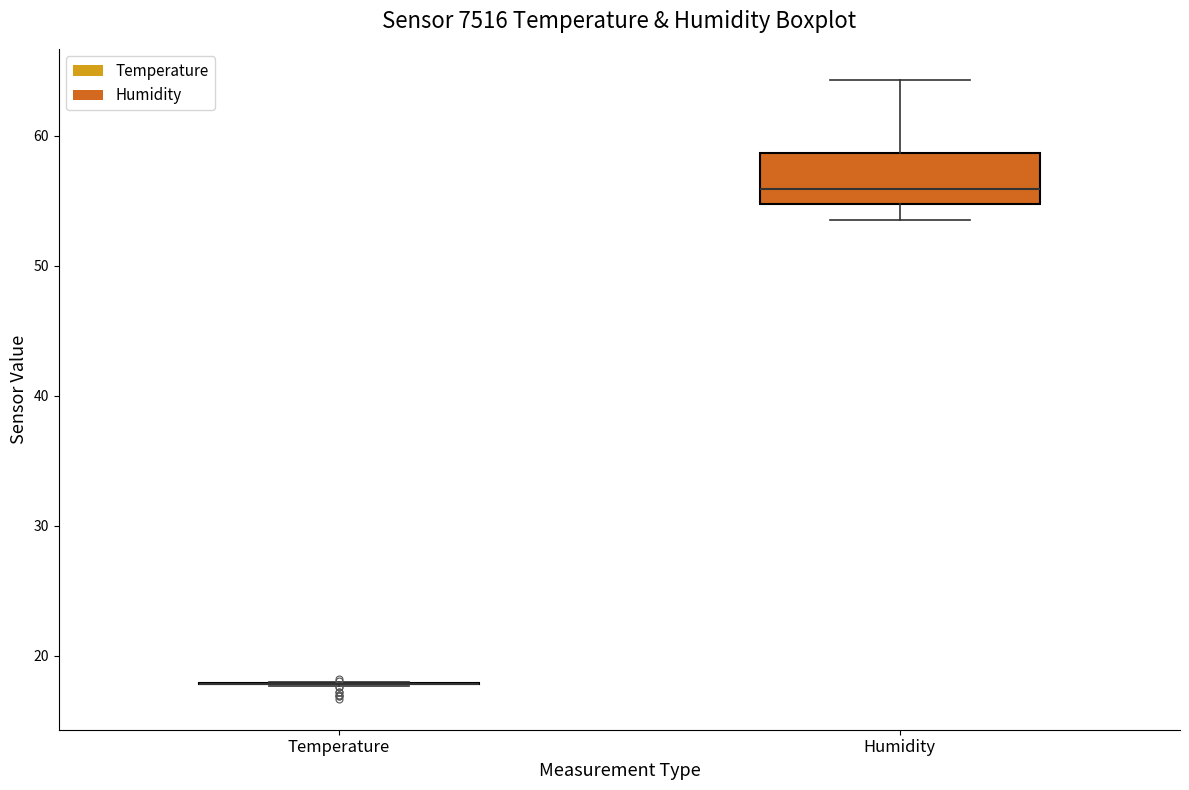

Reading left to right, read every box against the y-axis: the position of its median line, the range the box covers, and the ends of its whiskers. The values are not printed on the chart, so give them approximately, as read against the axis.

Temperature: box collapsed to a line at 18, whiskers 18 to 18
Humidity: median 56, box 55 to 59, whiskers 54 to 64